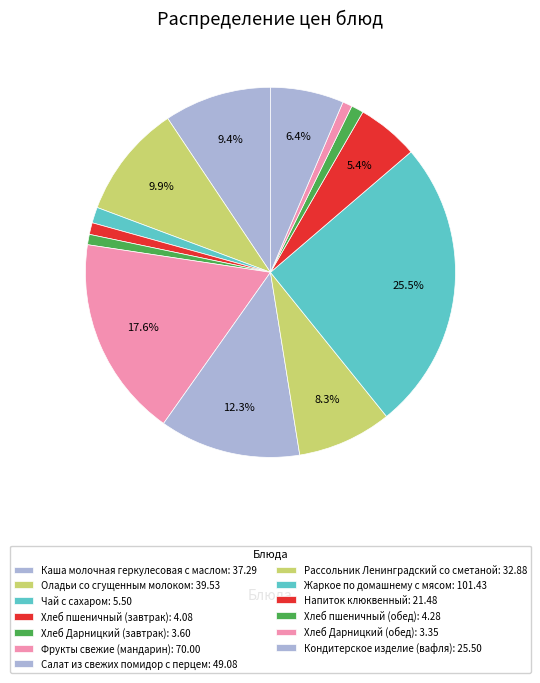

What is the total percentage of Хлеб пшеничный (завтрак) and Салат из свежих помидор с перцем?

13.4%